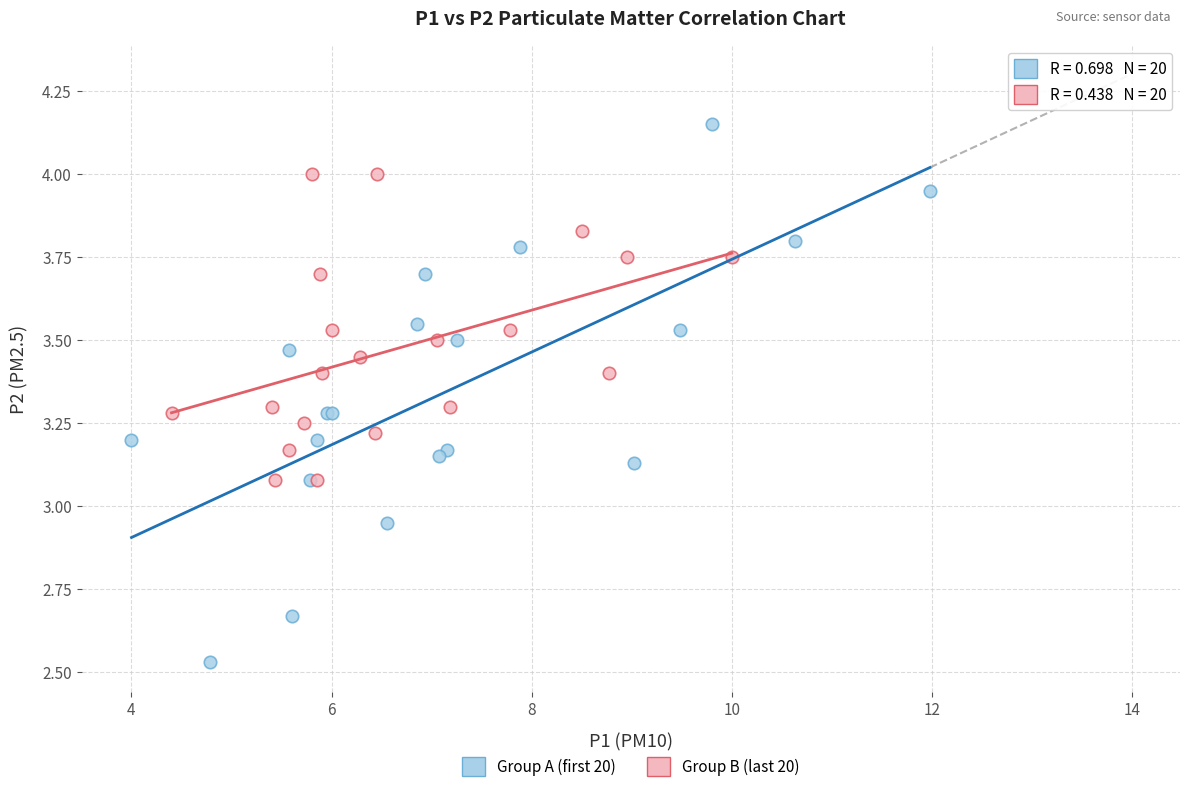

Which series has the largest Y range (max minus min)?

Group A (first 20)